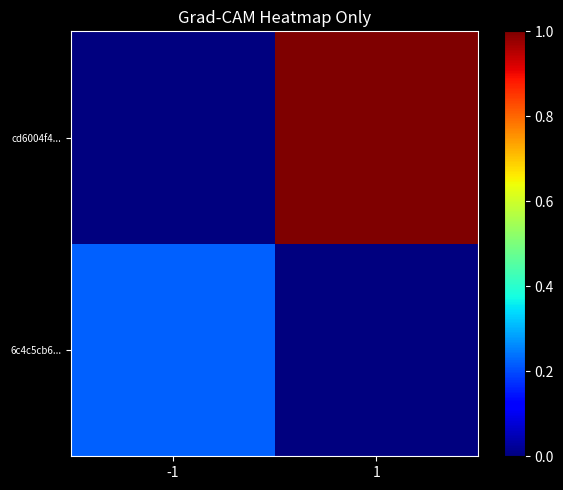

Which series has the largest total across all categories?

cd6004f4...